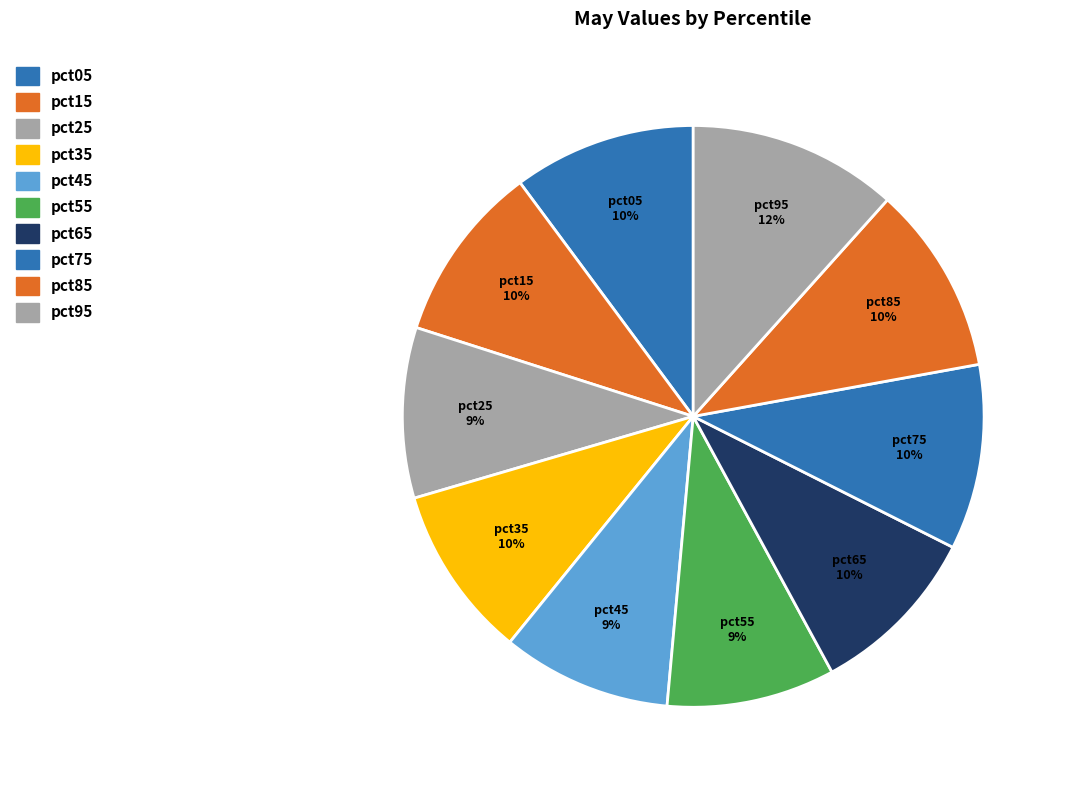

Which slice is the largest?

pct95